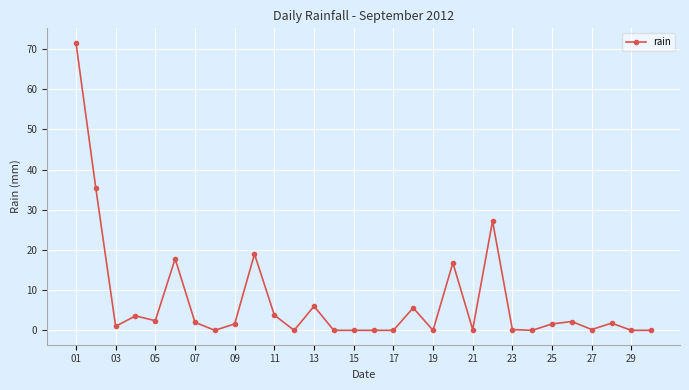

How many data points does each series have?

30